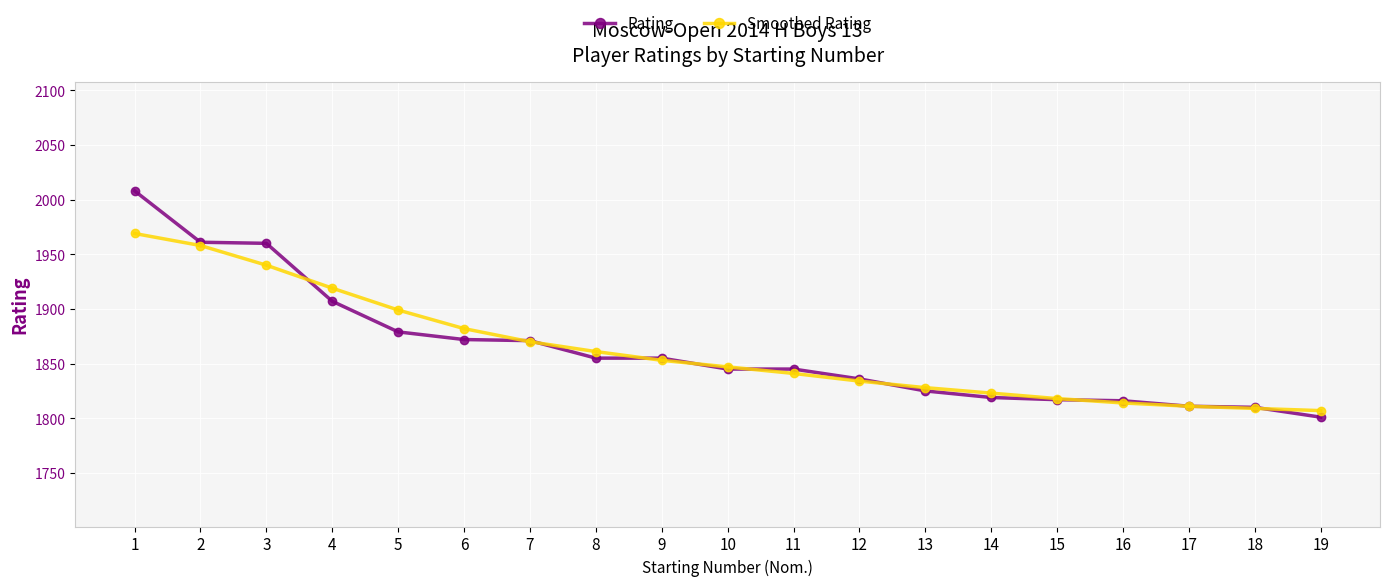

What is the lowest value of the Rating series?

1801